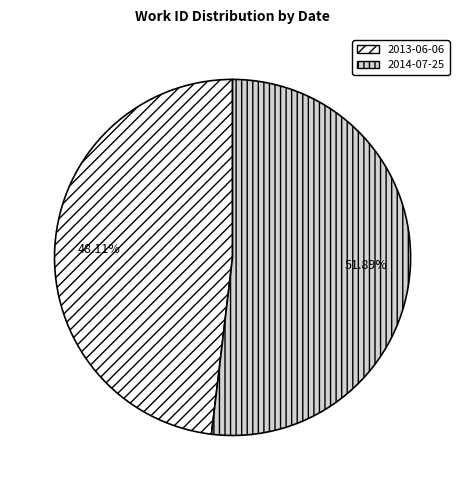

How many segments does this pie chart have?

2